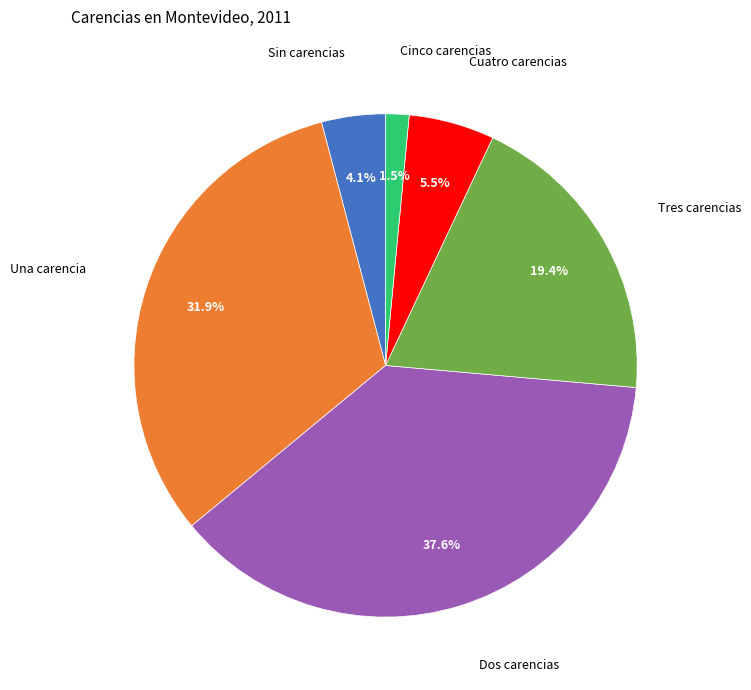

To the nearest percent, what is the difference between the Sin carencias and Cuatro carencias slice percentages?

1%